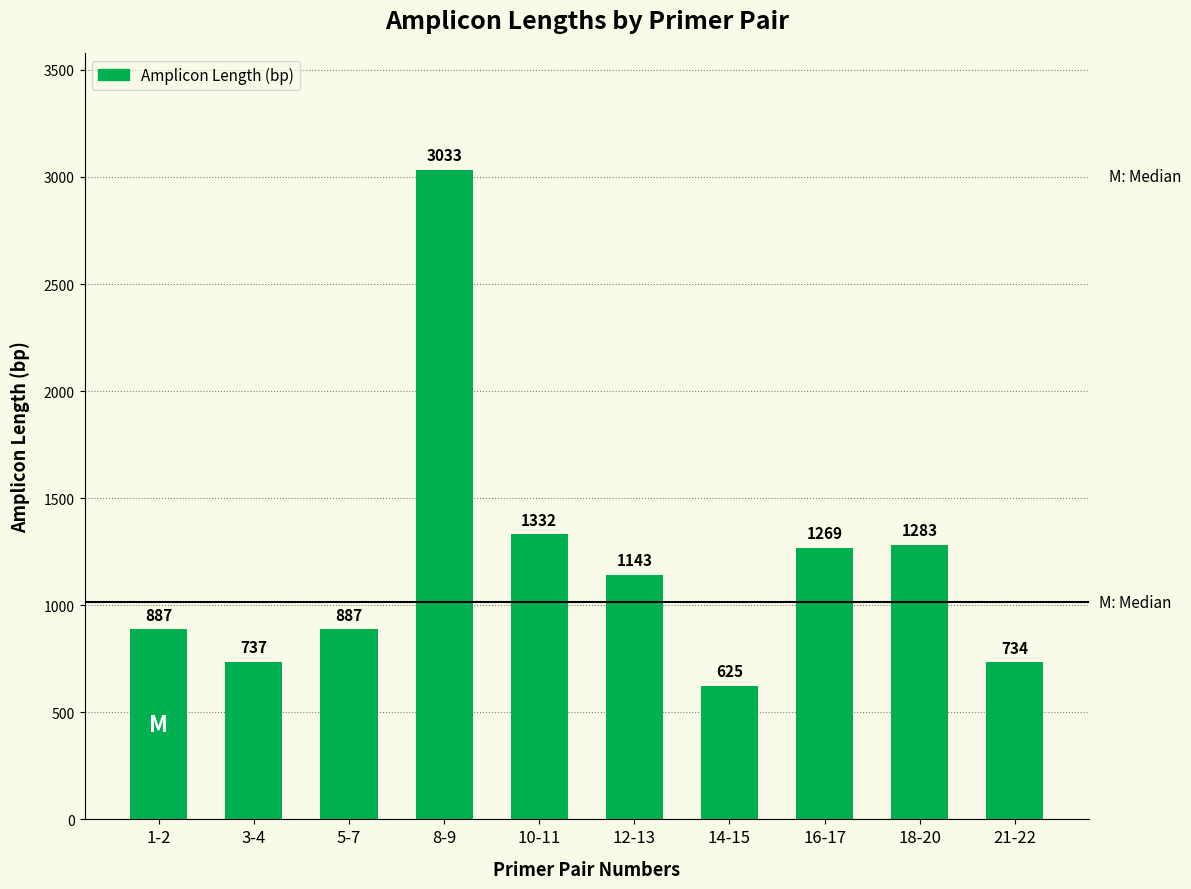

Reading left to right, transcribe all the data shown in this chart.

887	737	887	3033	1332	1143	625	1269	1283	734